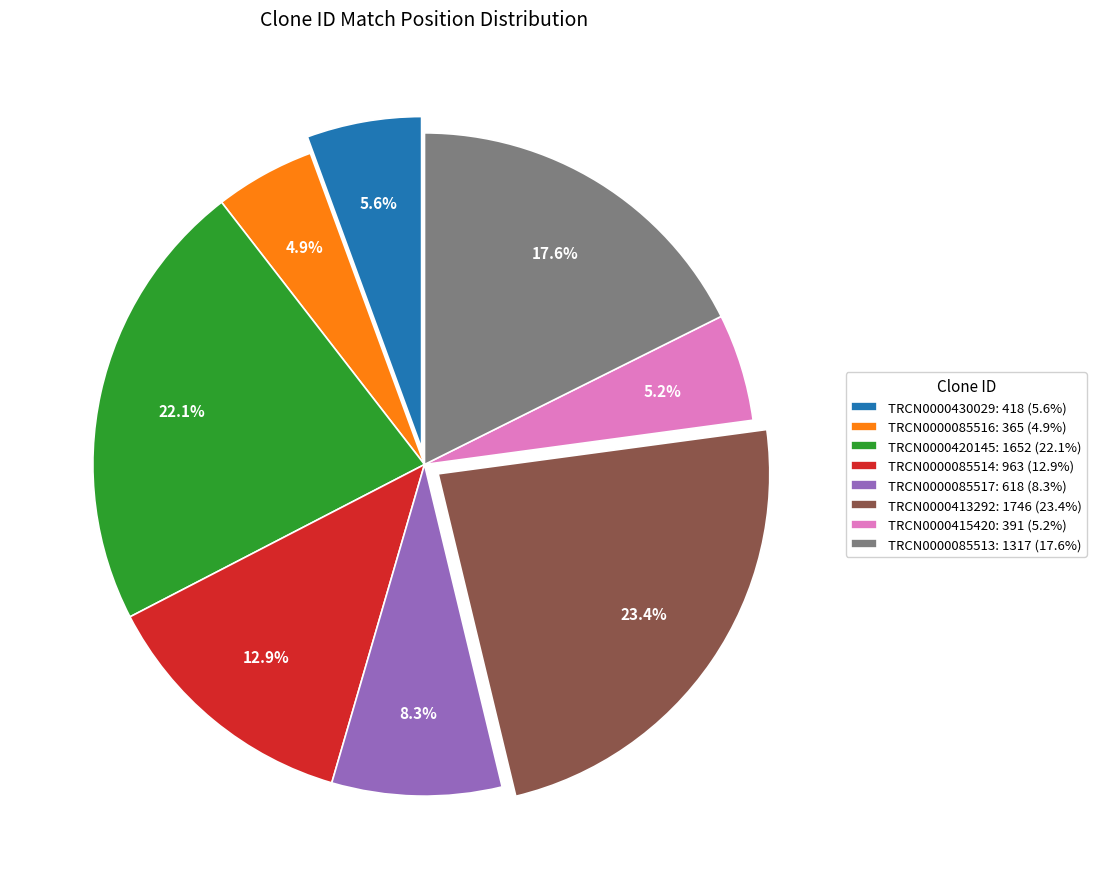

Combined, what portion of the pie is TRCN0000413292: 1746 (23.4%) and TRCN0000430029: 418 (5.6%)?

29.0%